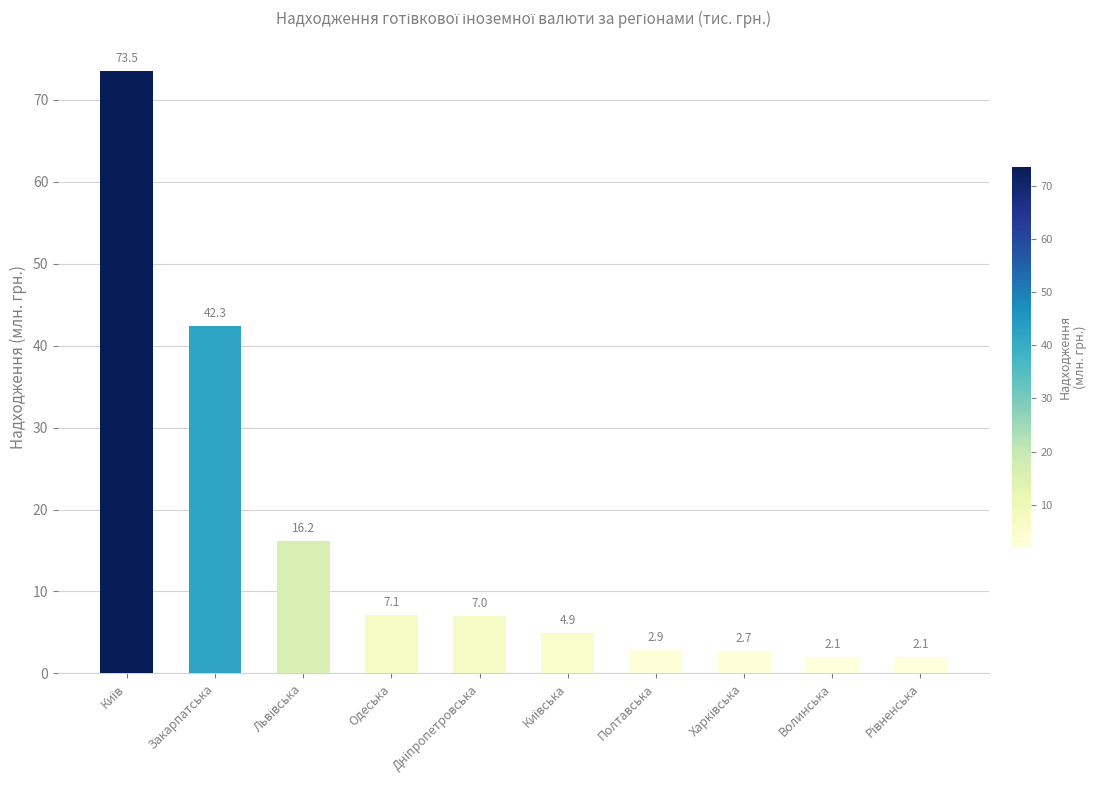

What is the sum of all values?

160.7